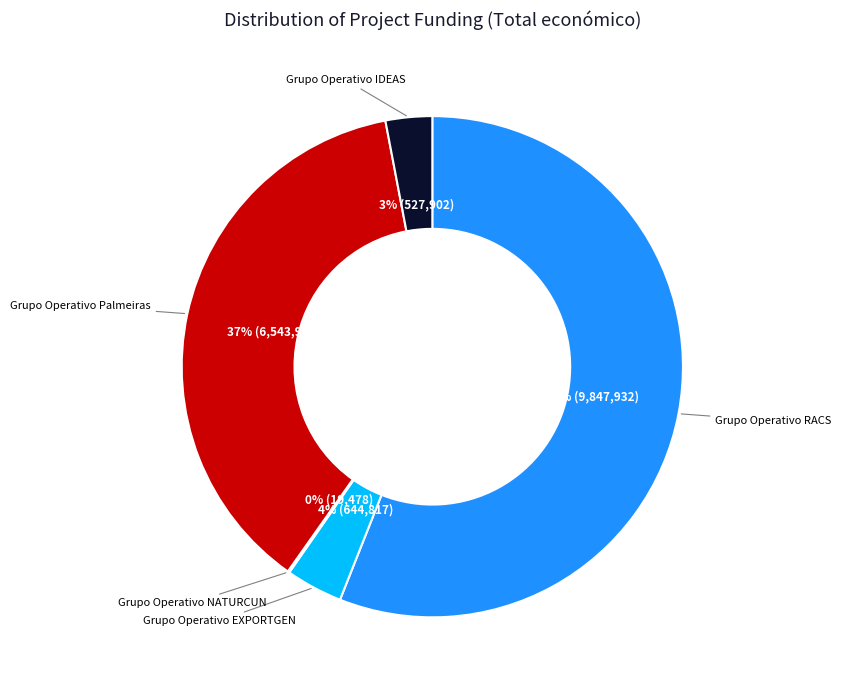

To the nearest percent, what is the average slice percentage?

20%